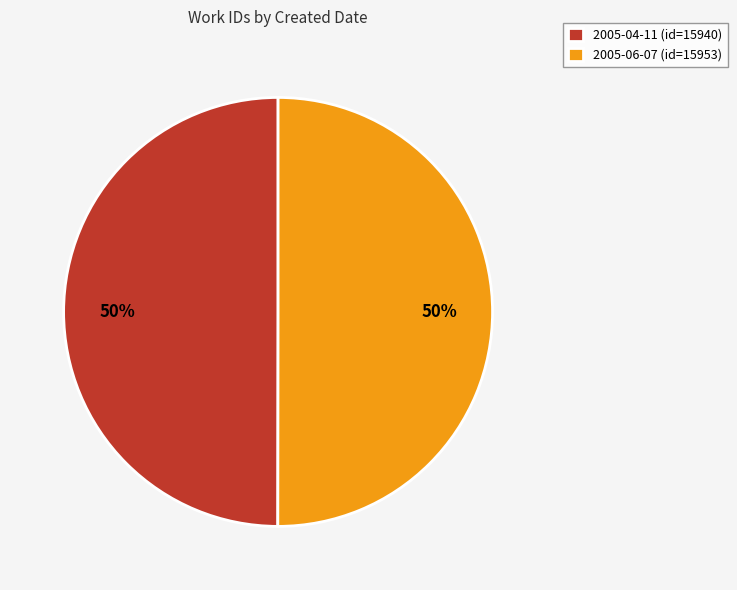

Approximately how many times larger is the value at 2005-06-07 compared to 2005-04-11?

1.0